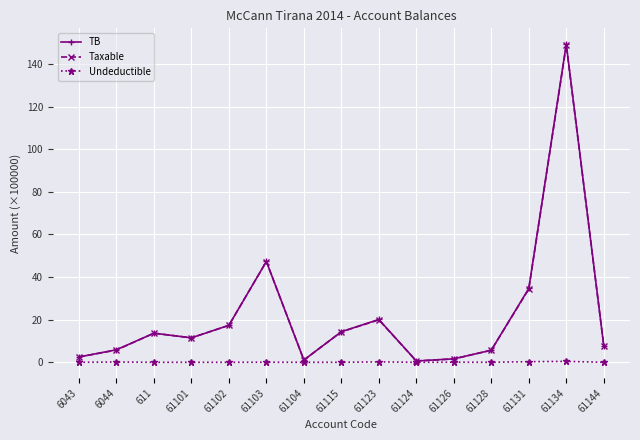

True or false: Taxable has more than 2 interior local peaks.

True